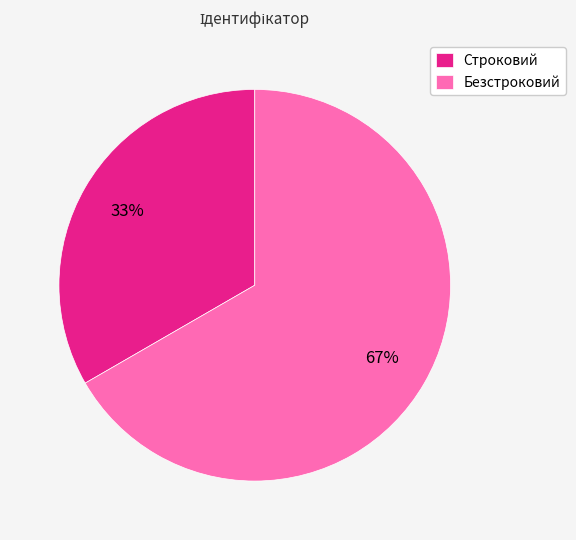

Rank the categories by value from lowest to highest.

Строковий, Безстроковий